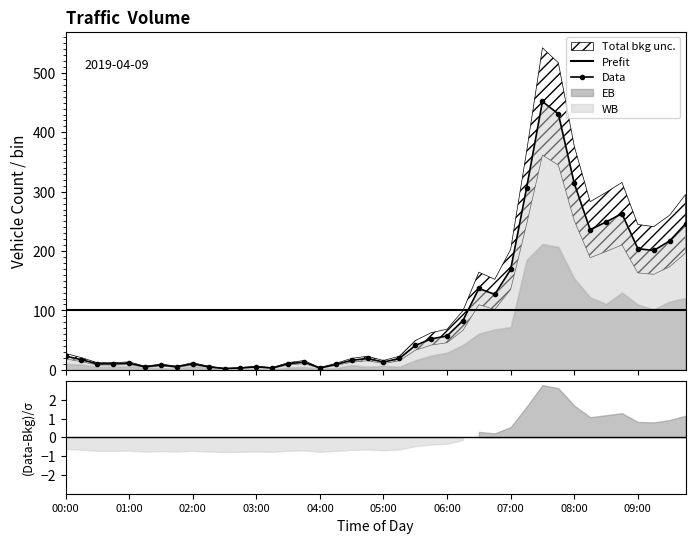

Reading left to right, transcribe all the data shown in this chart.

Prefit: 100.1	100.1	100.1	100.1	100.1	100.1	100.1	100.1	100.1	100.1	100.1	100.1	100.1	100.1	100.1	100.1	100.1	100.1	100.1	100.1	100.1	100.1	100.1	100.1	100.1	100.1	100.1	100.1	100.1	100.1	100.1	100.1	100.1	100.1	100.1	100.1	100.1	100.1	100.1	100.1
Data: 23.0	17.0	10.0	10.0	11.0	5.0	8.0	5.0	10.0	5.0	2.0	3.0	5.0	3.0	10.0	13.0	3.0	9.0	16.0	19.0	13.0	19.0	41.0	52.0	57.0	83.0	137.0	127.0	169.0	306.0	452.0	431.0	314.0	236.0	249.0	263.0	204.0	201.0	217.0	246.0